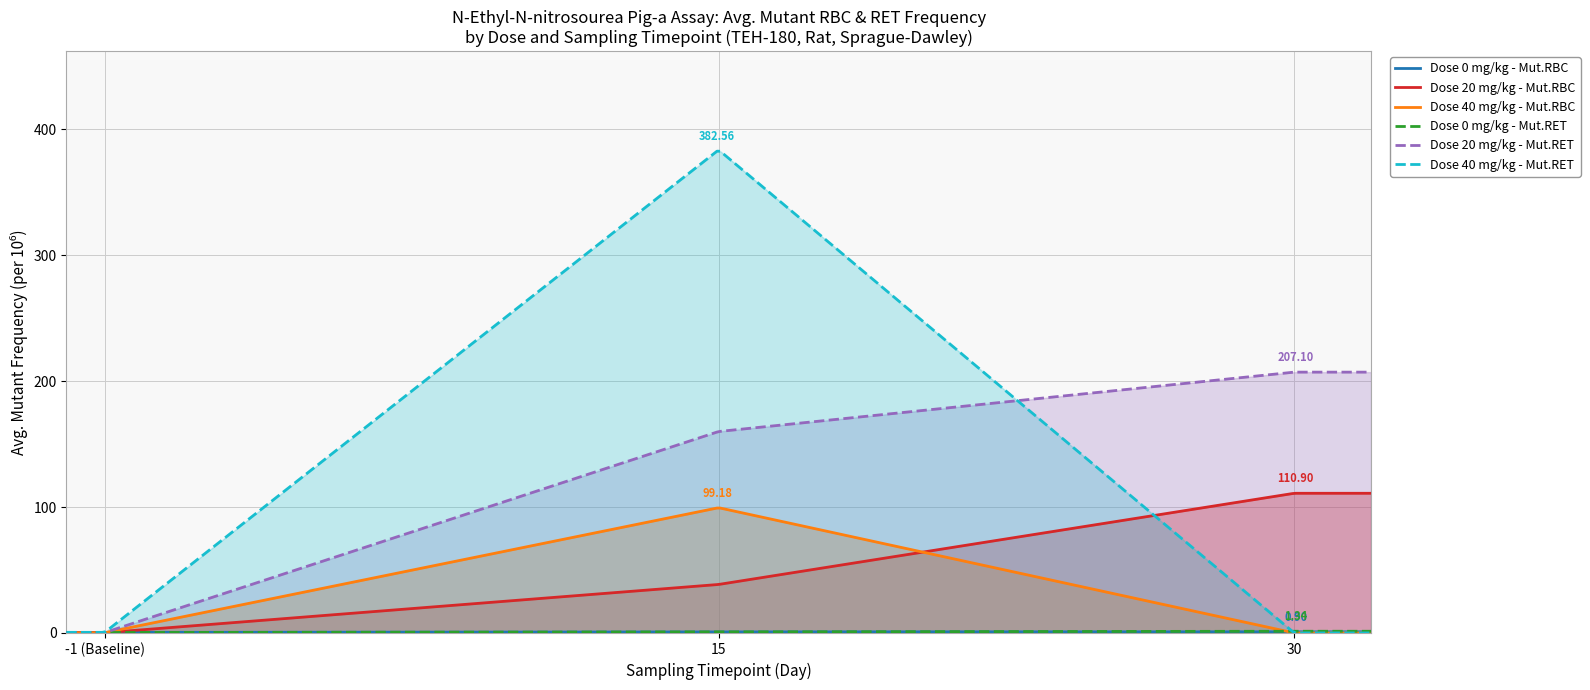

How many times do Avg.Mutant.RBC.per10^6 and Avg.RET.Percent cross each other?

3